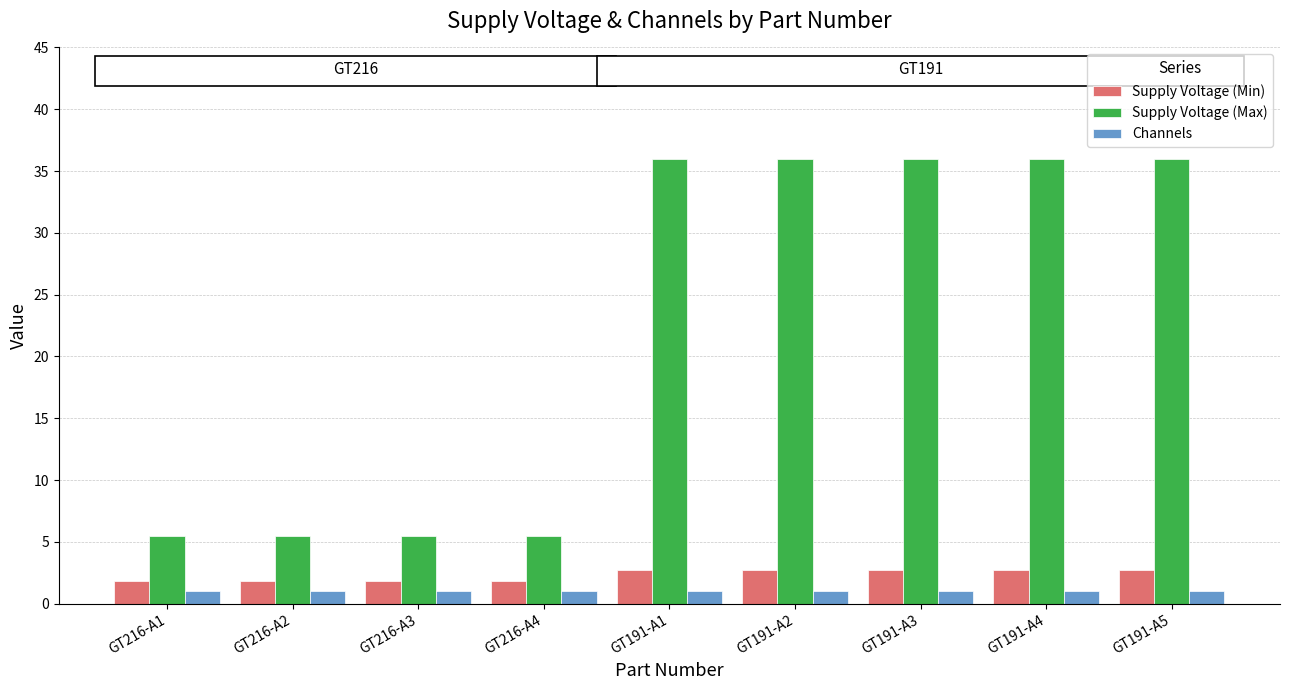

What is the sum of the Supply Voltage (Min) values at GT191-A1 and GT216-A1?

4.5